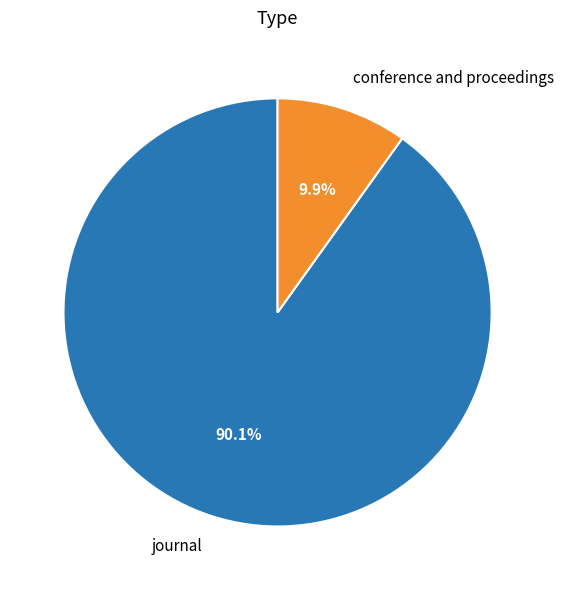

Count the number of slices in the pie.

2